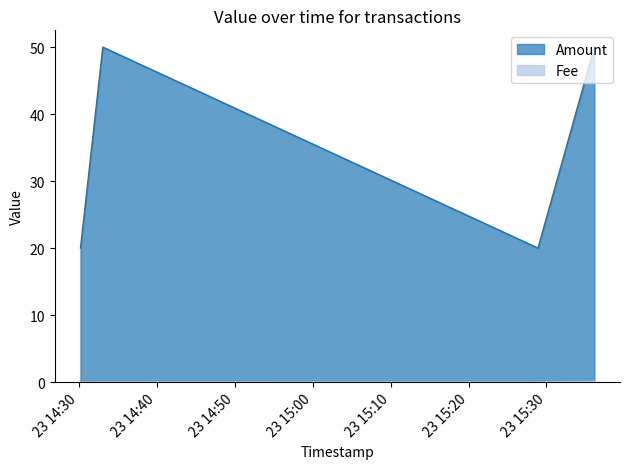

Does the chart display data point markers on the line(s)?

No